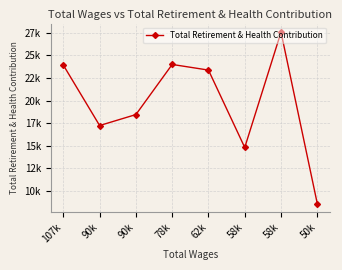

Is this an area chart (filled region under the line)?

No